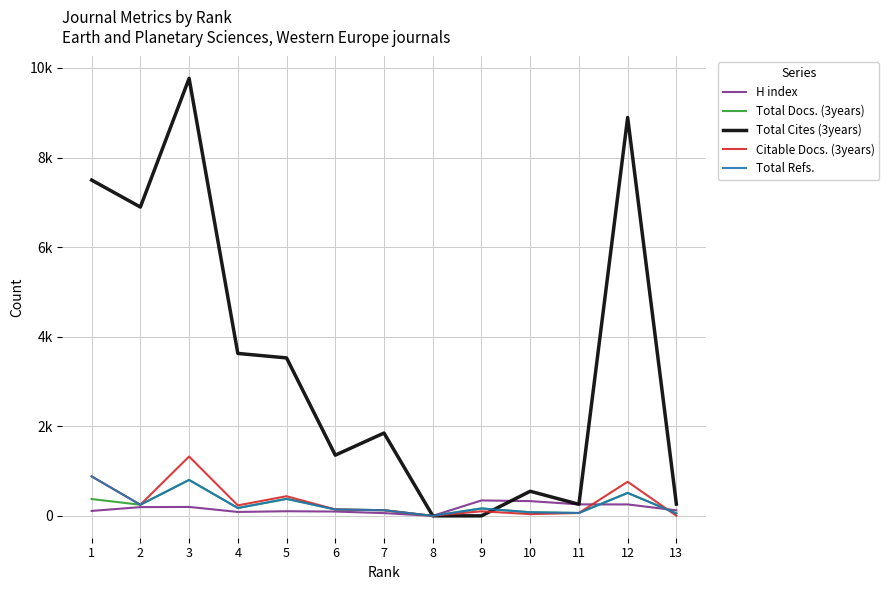

Does the chart have visible grid lines?

Yes